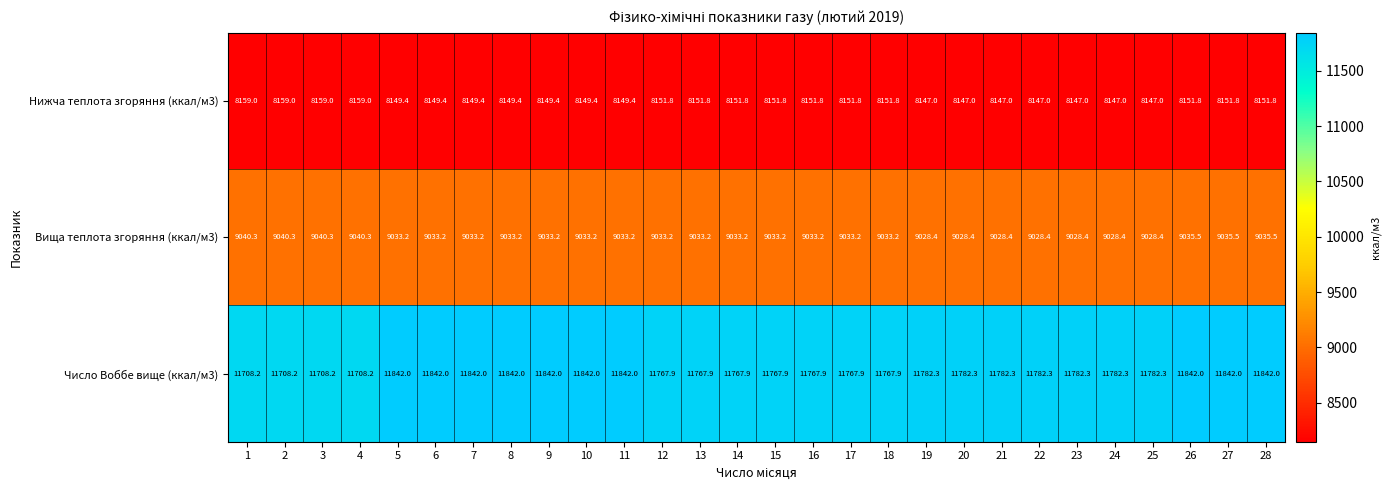

What is the smallest value displayed?

8147.0